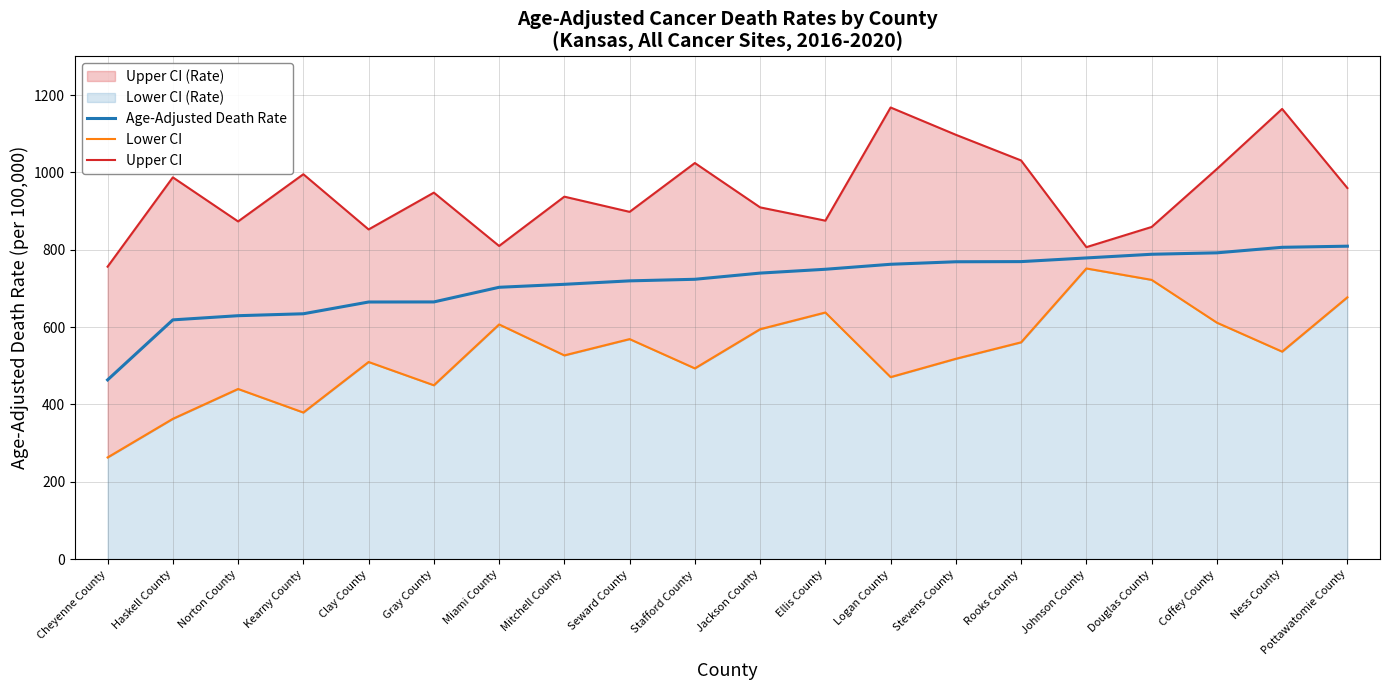

How many data points in Age-Adjusted Death Rate are above 739?

10